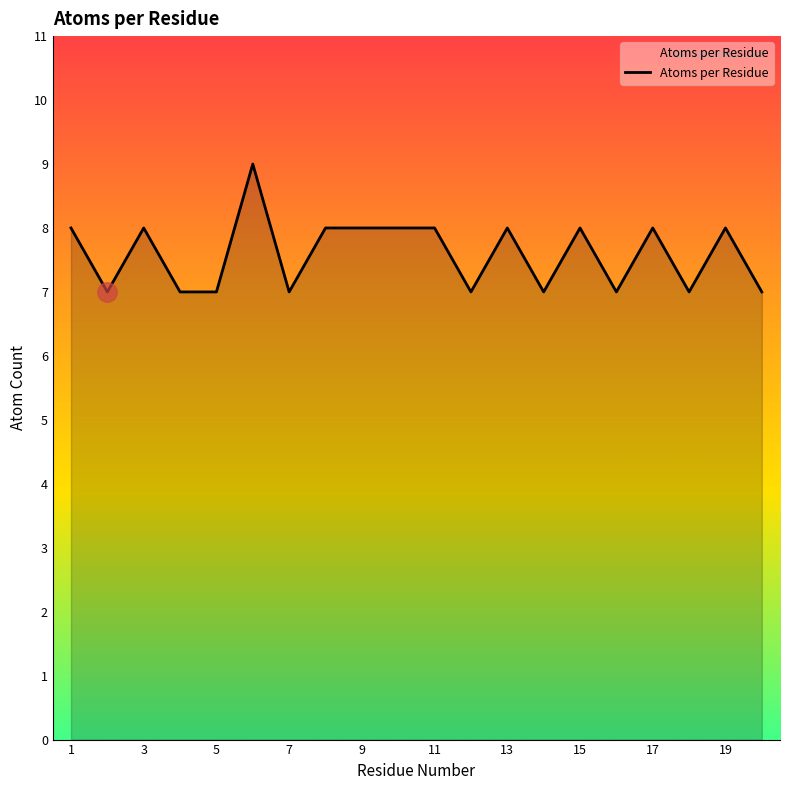

What is the greatest value displayed?

9